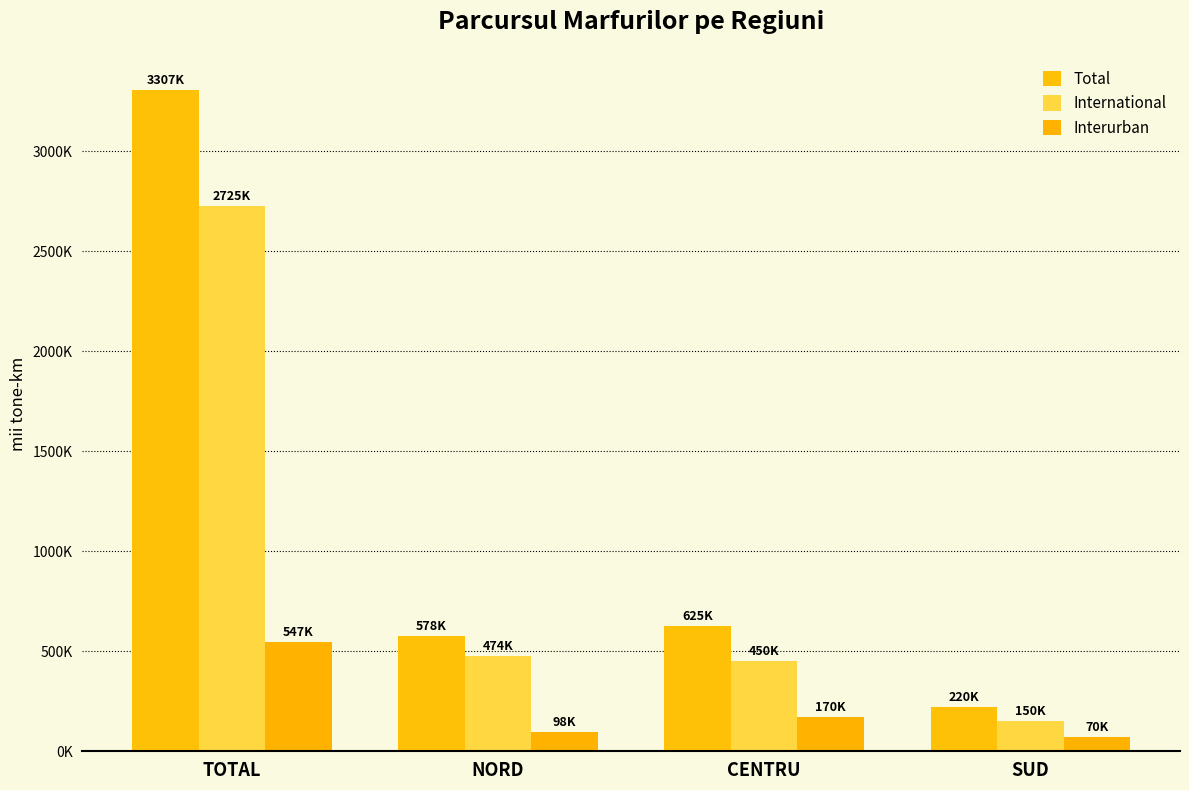

What is the minimum value shown in the chart?

69518.4